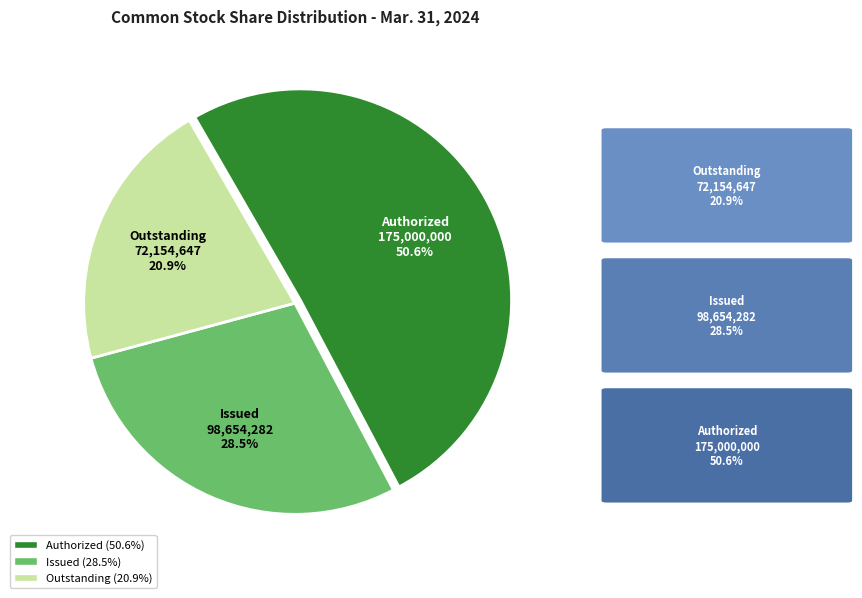

How many slices are in this pie chart?

3